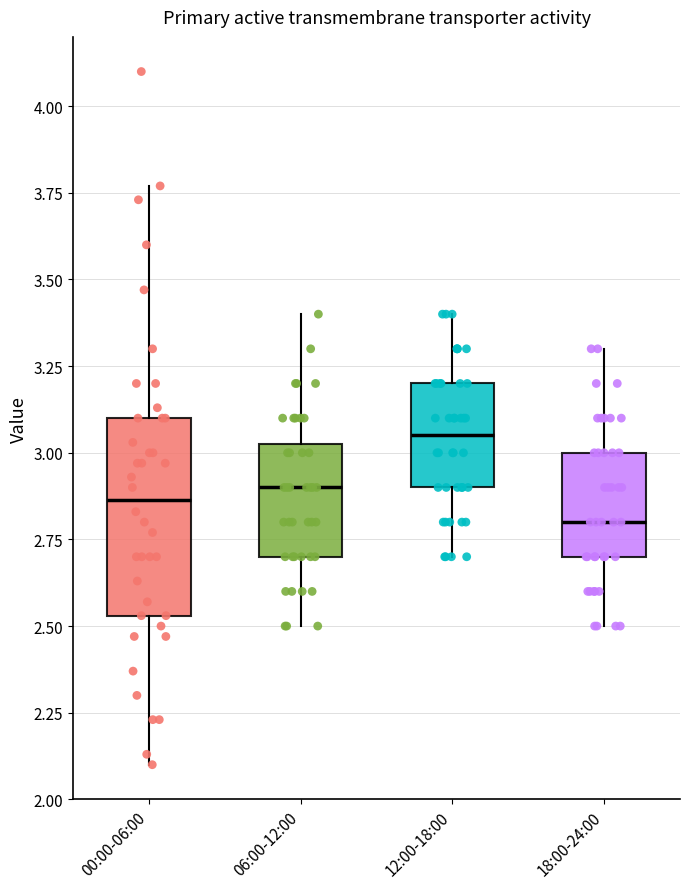

Which box's median line is the lowest?

18:00-24:00